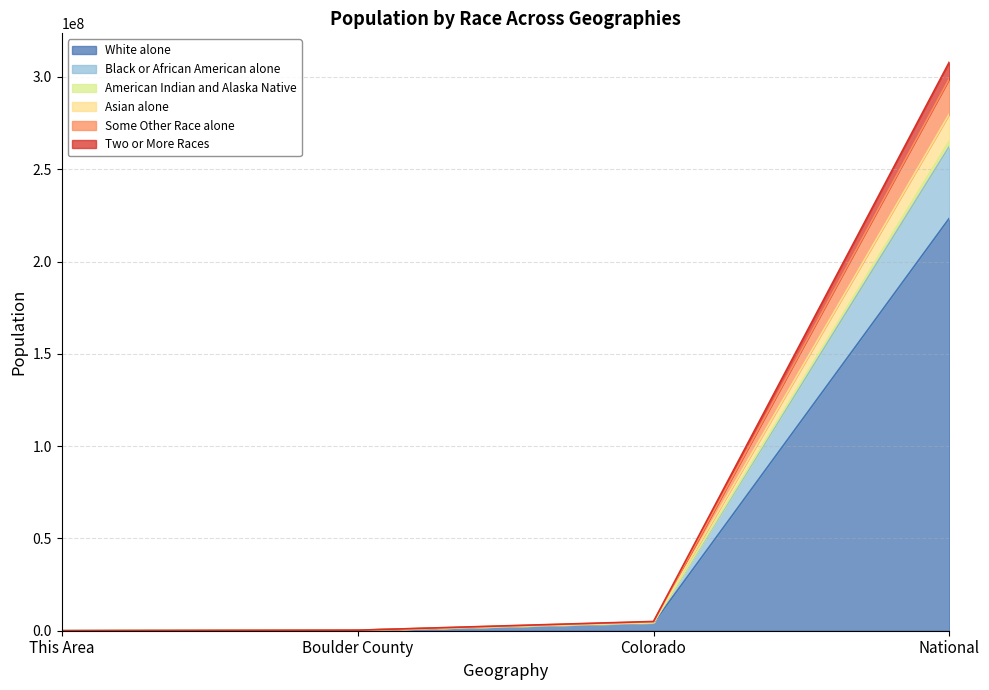

How many values in the American Indian and Alaska Native series exceed 4346949?

1